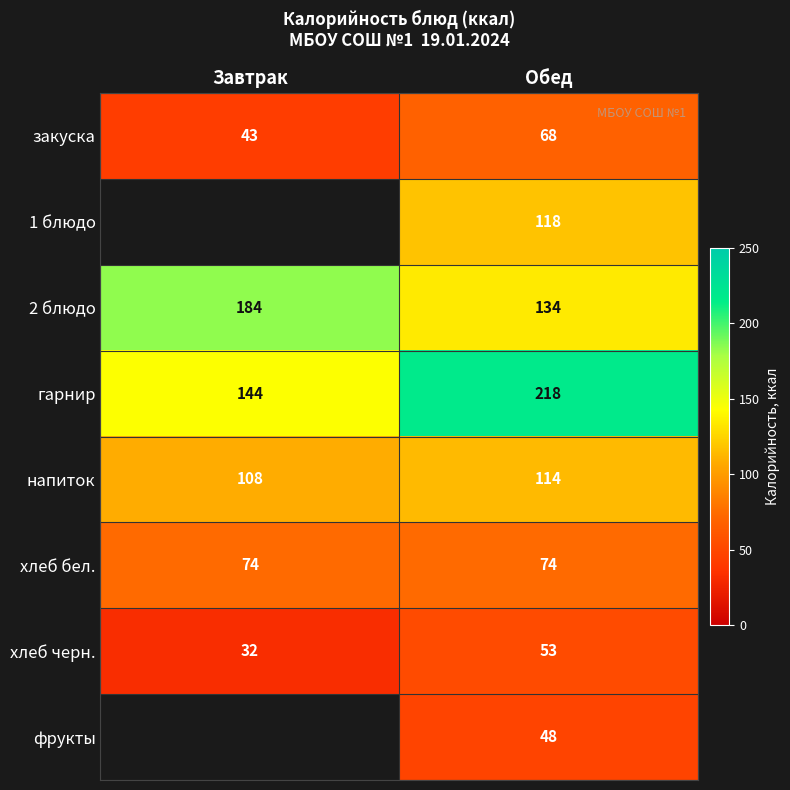

What is the spread (max minus min) of values at Обед?

170